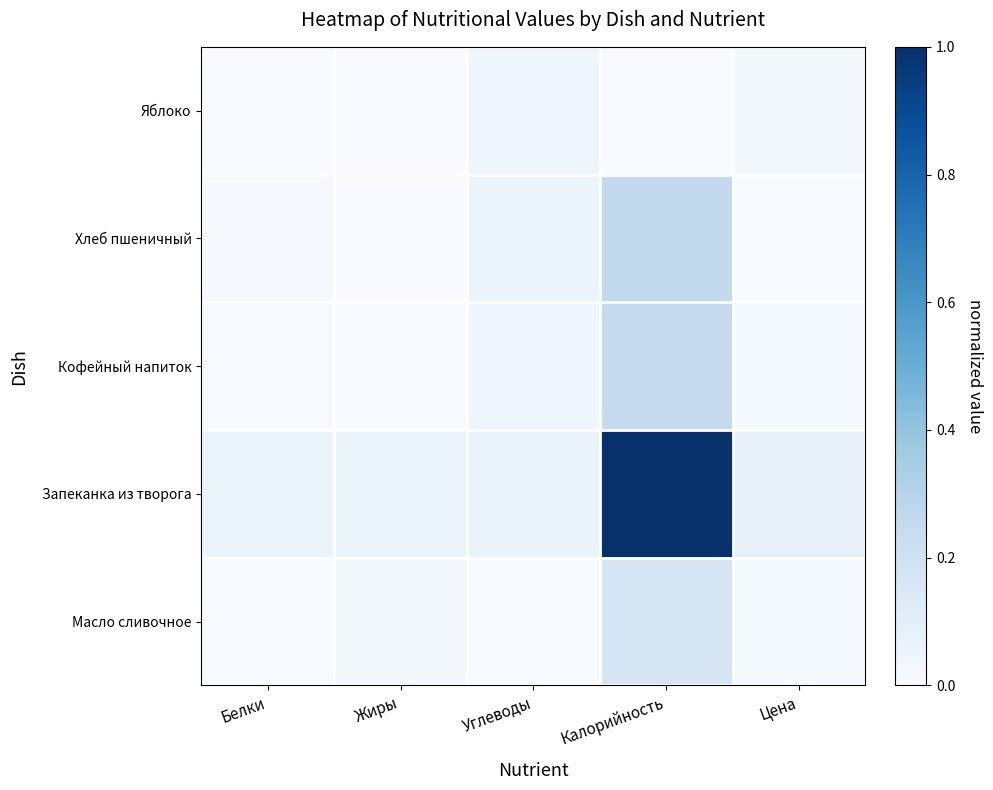

Reading right to left, extract all data points from this chart.

Масло сливочное: Цена=0.0	Калорийность=0.2	Углеводы=0.0	Жиры=0.0	Белки=0.0
Запеканка из творога: Цена=0.1	Калорийность=1.0	Углеводы=0.1	Жиры=0.1	Белки=0.1
Кофейный напиток: Цена=0.0	Калорийность=0.3	Углеводы=0.0	Жиры=0.0	Белки=0.0
Хлеб пшеничный: Цена=0.0	Калорийность=0.3	Углеводы=0.1	Жиры=0.0	Белки=0.0
Яблоко: Цена=0.0	Калорийность=0.0	Углеводы=0.0	Жиры=0.0	Белки=0.0